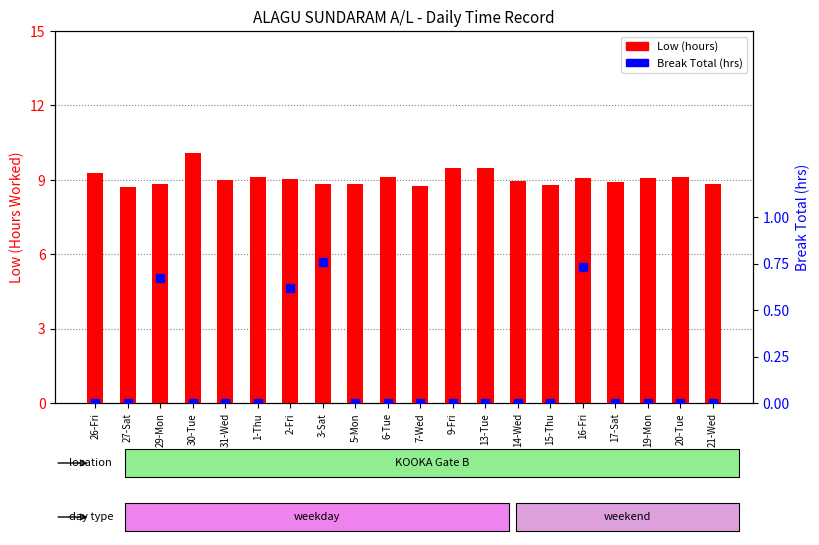

Which series has the largest total across all categories?

Low (hours)